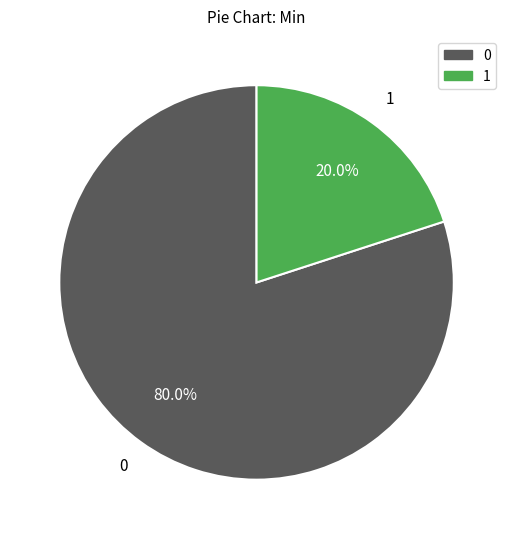

Does any single category account for the majority?

Yes